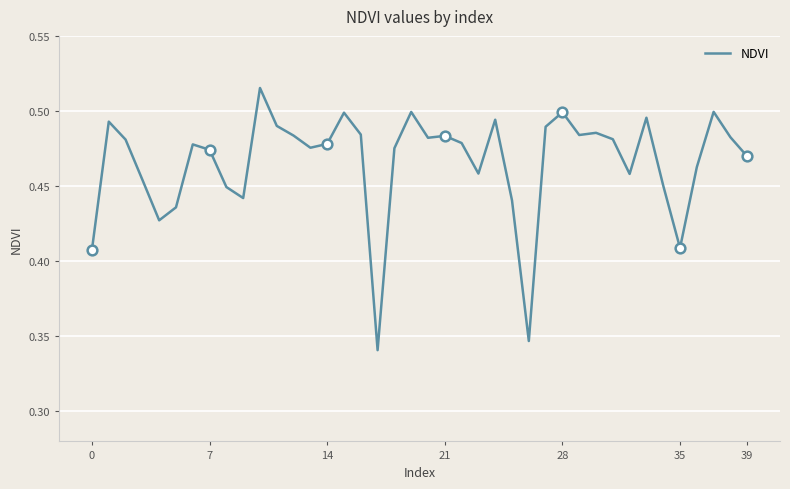

What is the maximum value shown in the chart?

0.5